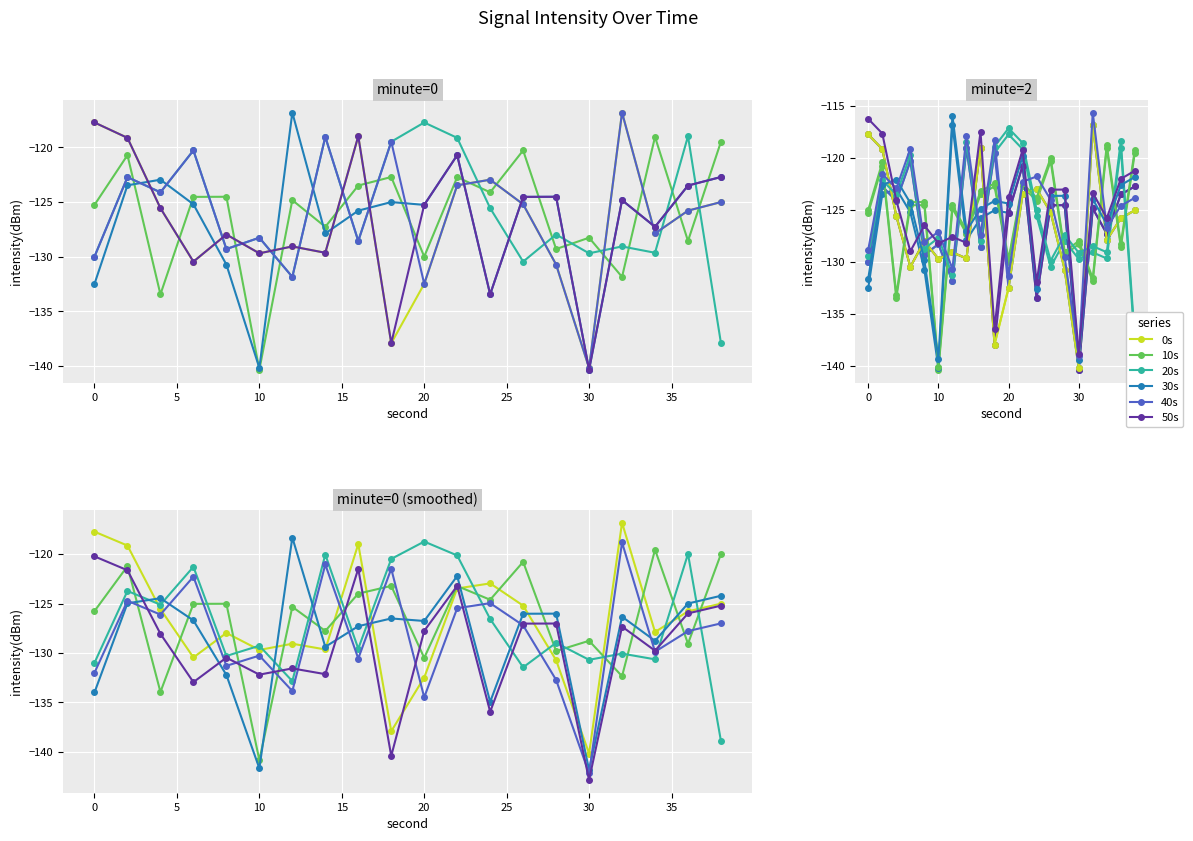

After their last crossing, which series has the higher values: 50s or 30s?

30s